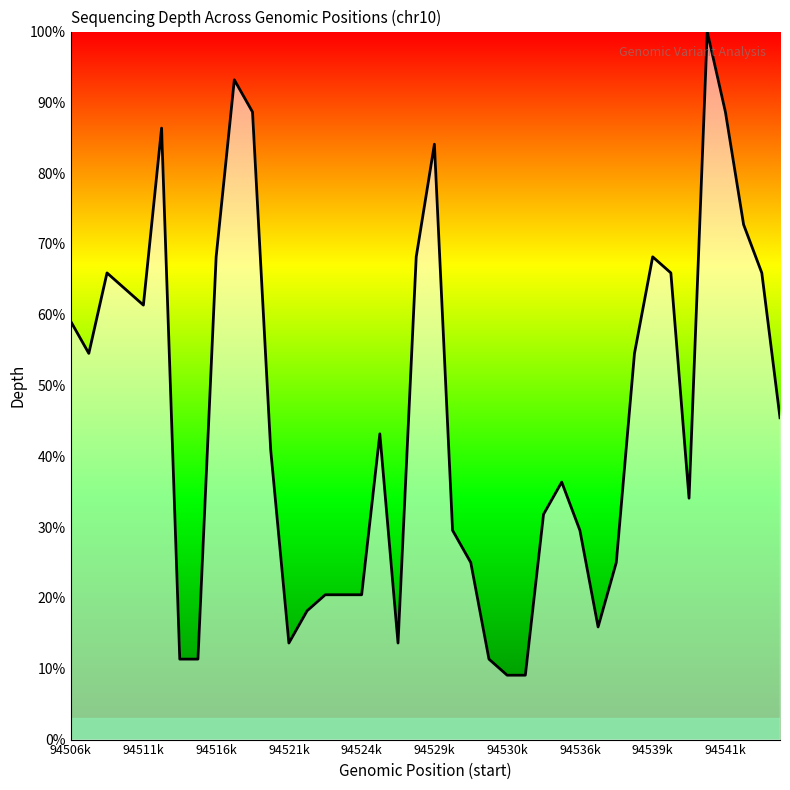

What is the difference between the maximum and minimum values?

90.9